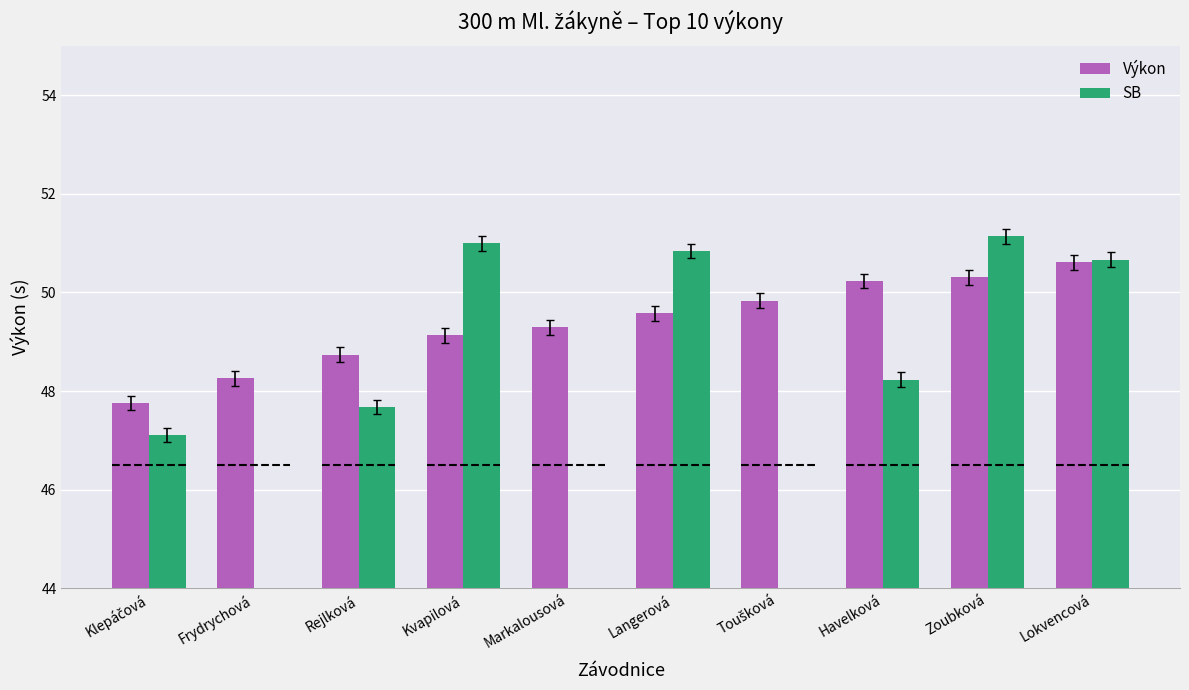

Which has a higher value, Kvapilová or Havelková?

Havelková